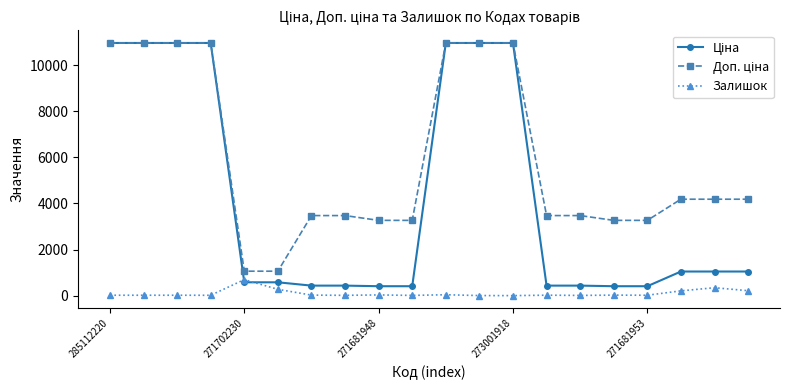

At how many categories does at least one series exceed 1197?

18